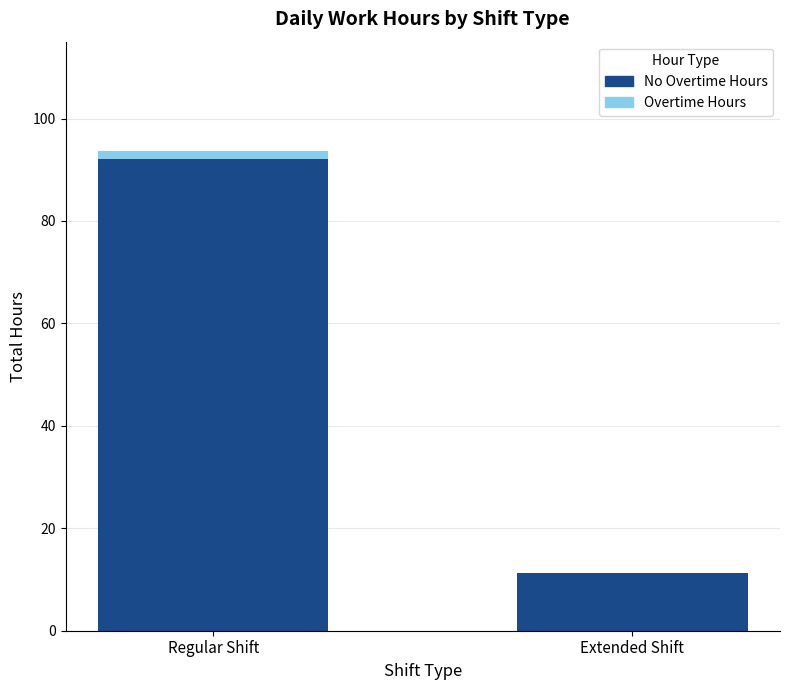

Count the number of data series in this chart.

2